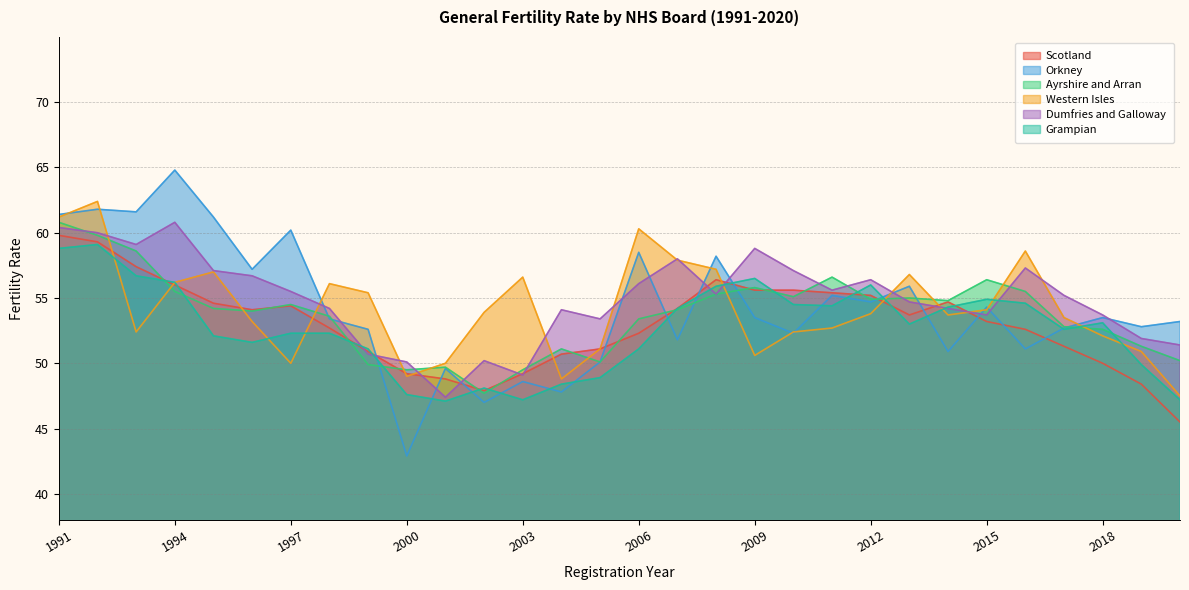

Is it true that Scotland equals 52.6 at 2016?

True